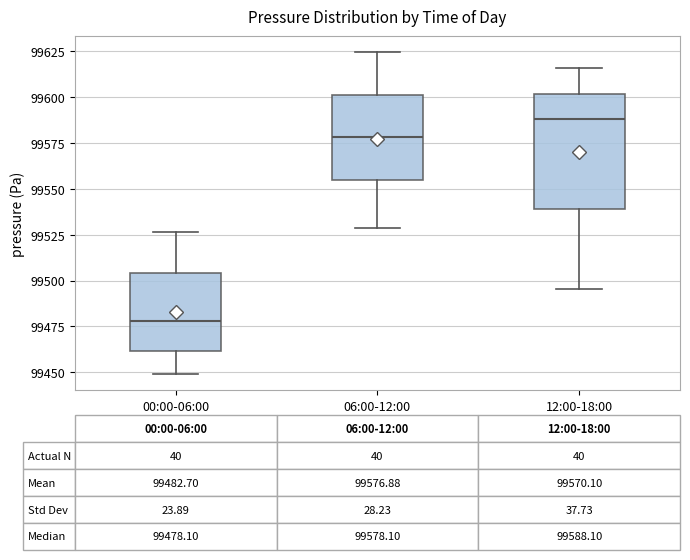

Which box has the lowest median line?

00:00-06:00